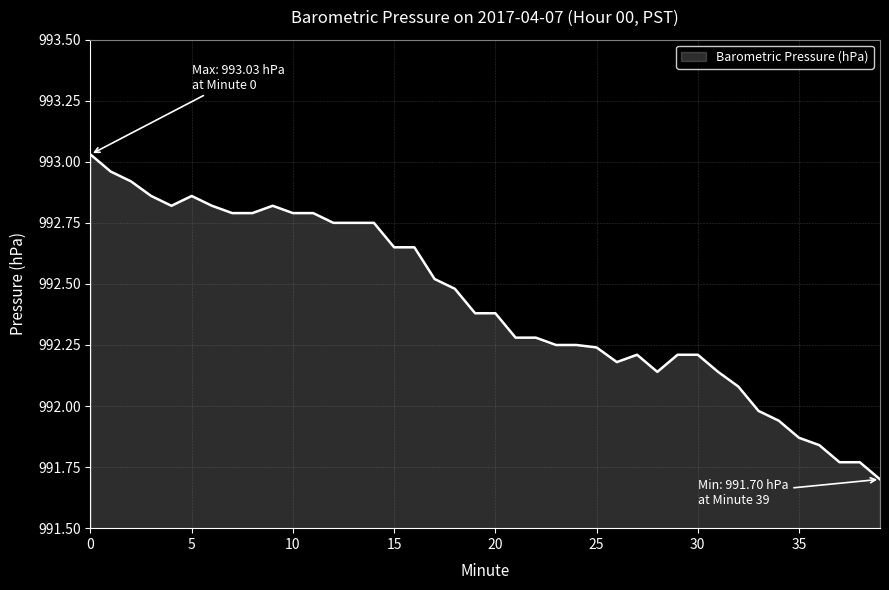

What is the smallest value displayed?

991.7